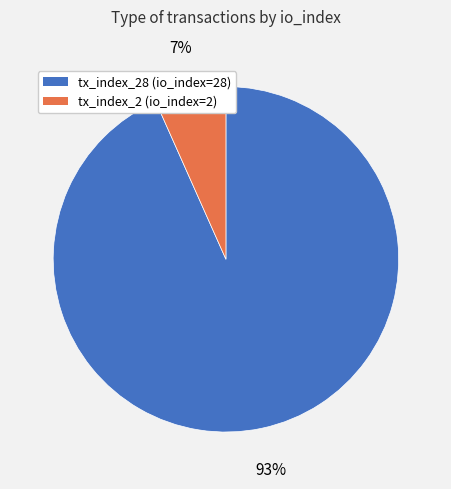

How many slices are in this pie chart?

2